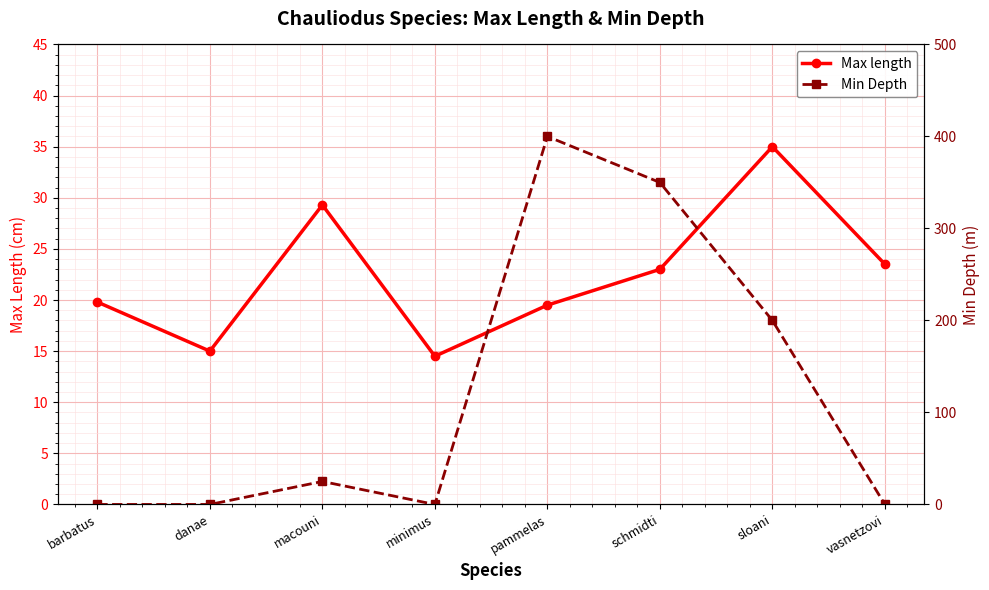

What is the label of the 8th point from the right?

barbatus